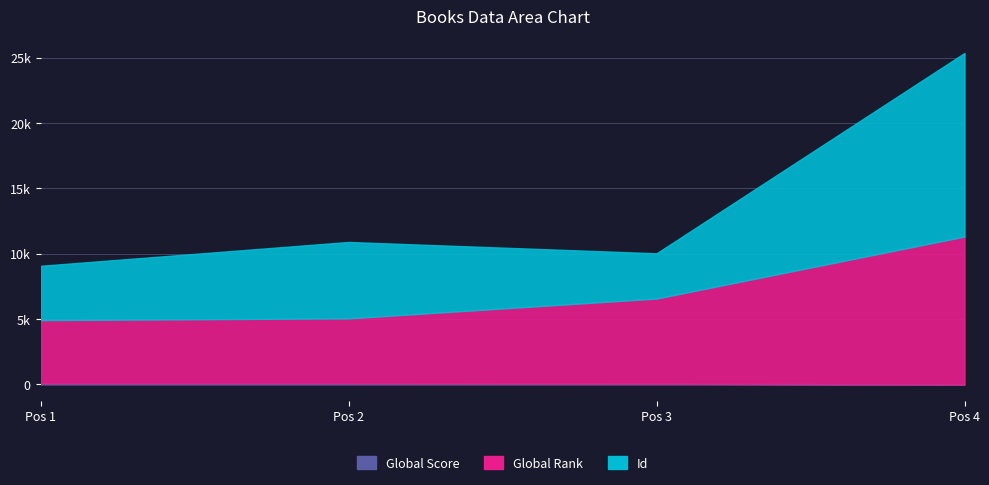

At which label is Id closest to 17227?

Pos 2